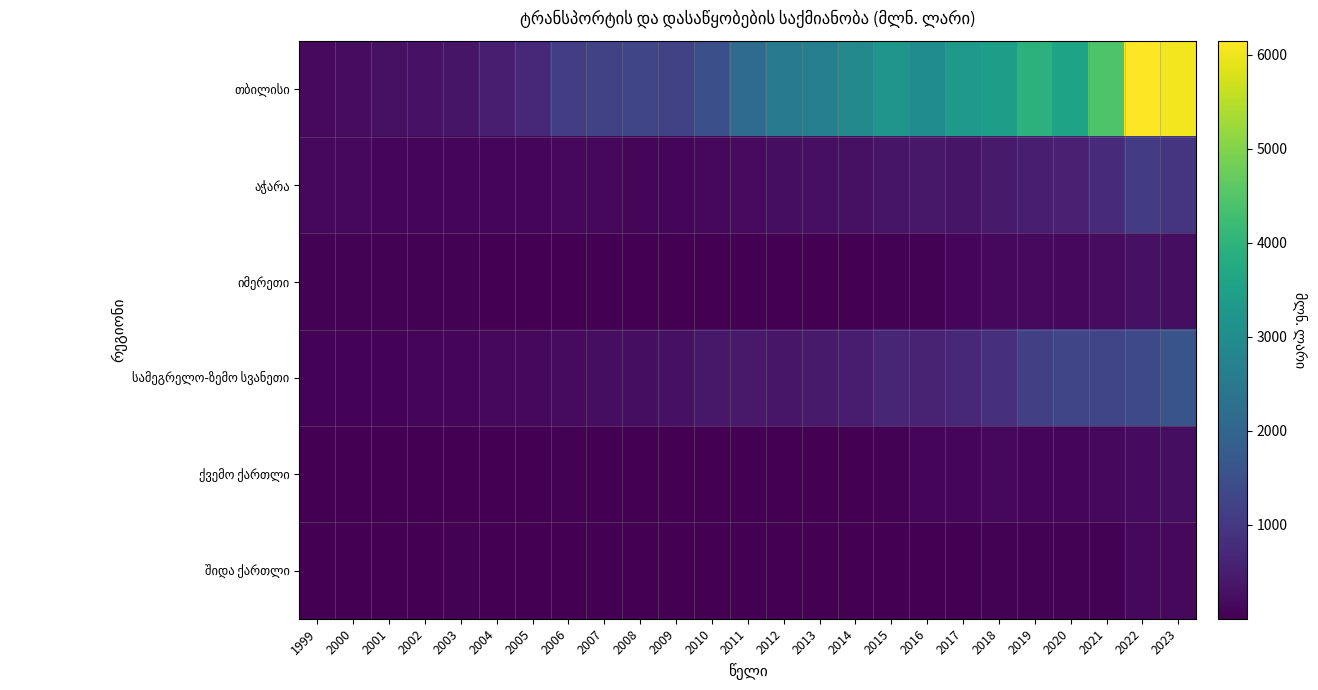

What is the maximum value shown in the chart?

6149.6